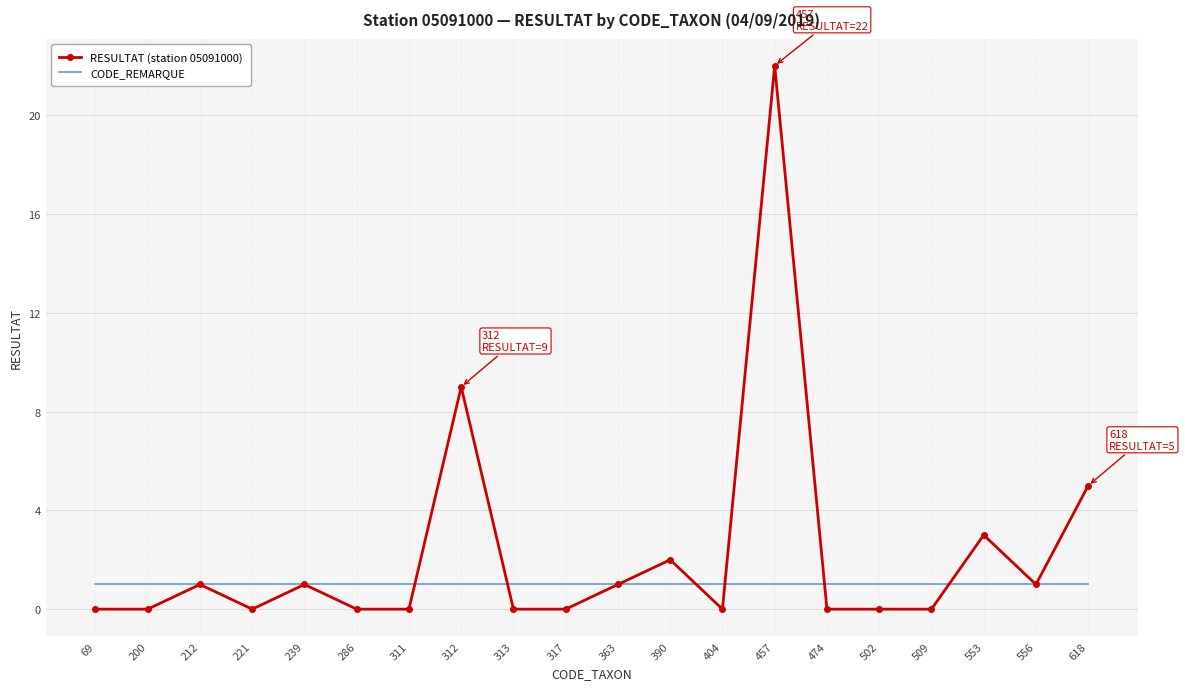

The value of CODE_REMARQUE at 474 is 1. True or false?

True